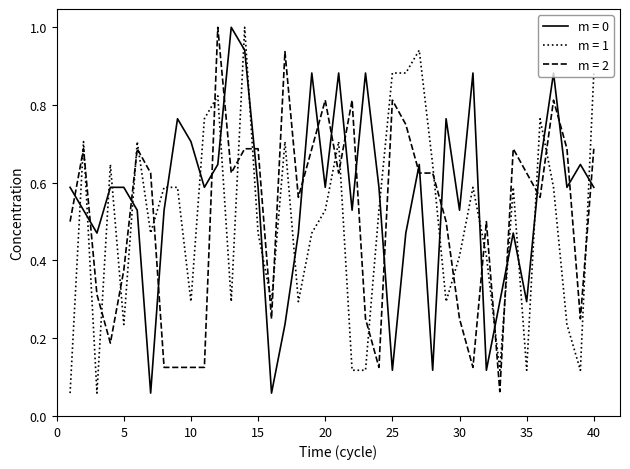

Does the chart have visible grid lines?

No